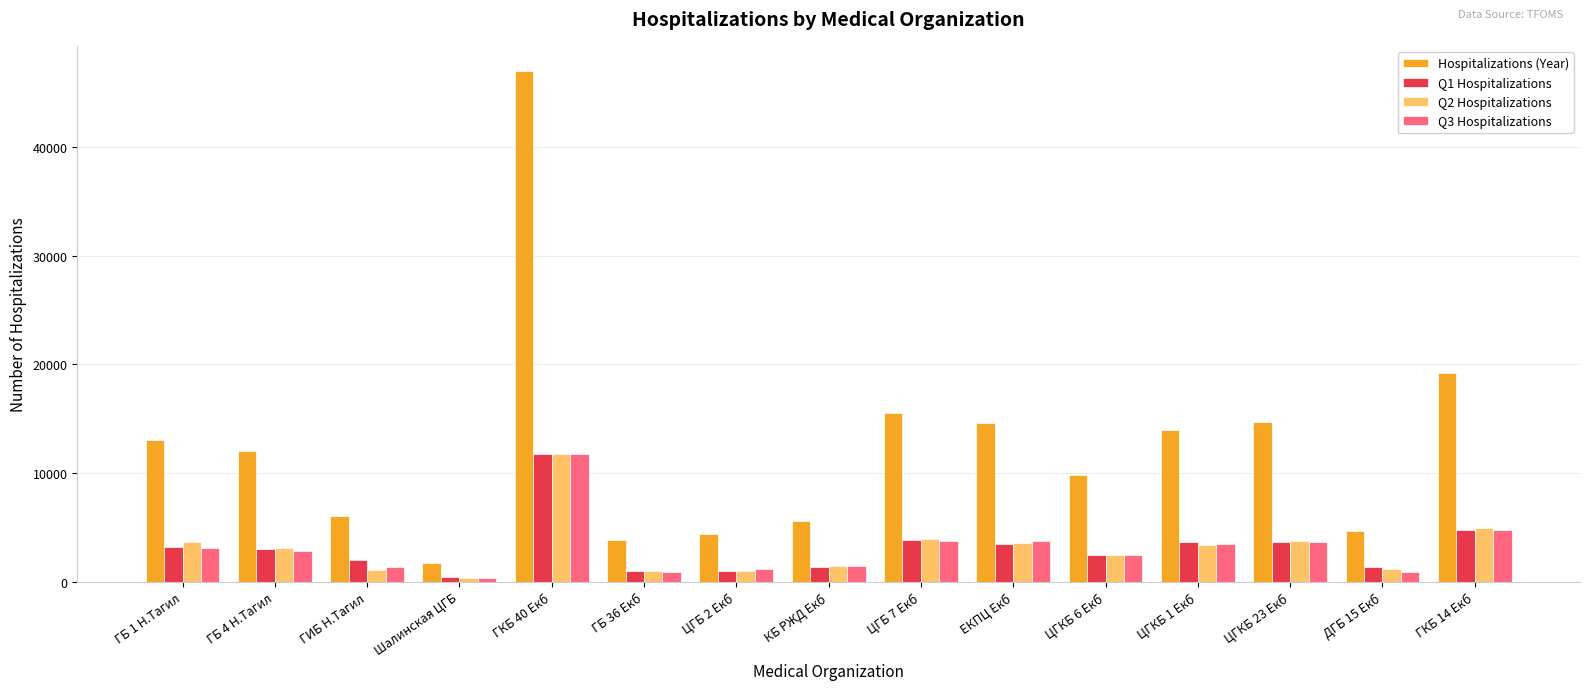

Count the number of data series in this chart.

4